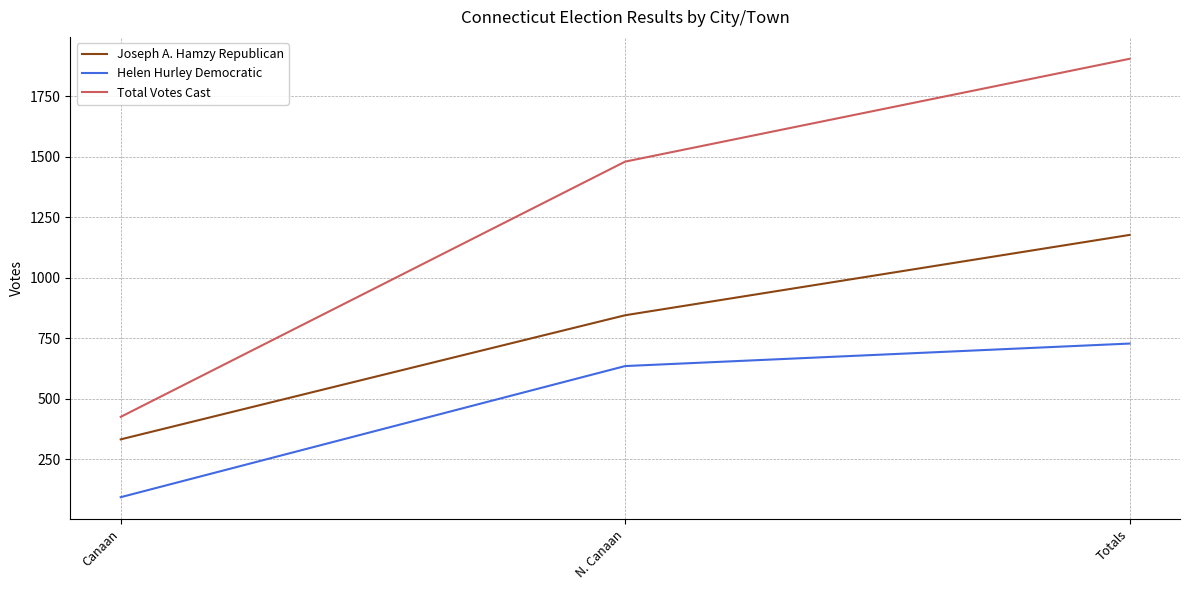

Count the Total Votes Cast values in the range 425 to 1905.

3